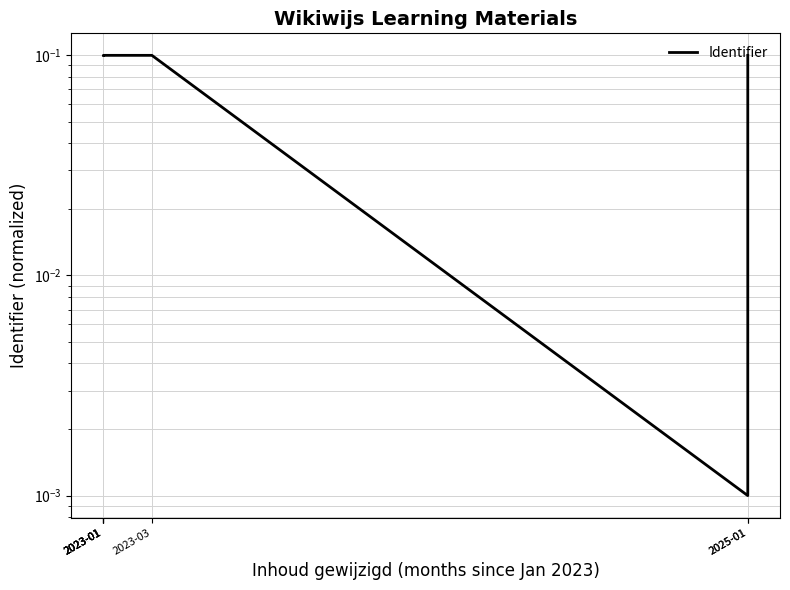

Reading right to left, what are all the values shown in this chart?

2025-01=0.1	2025-01=0.0	2023-03=0.1	2023-01=0.1	2023-01=0.1	2023-01=0.1	2023-01=0.1